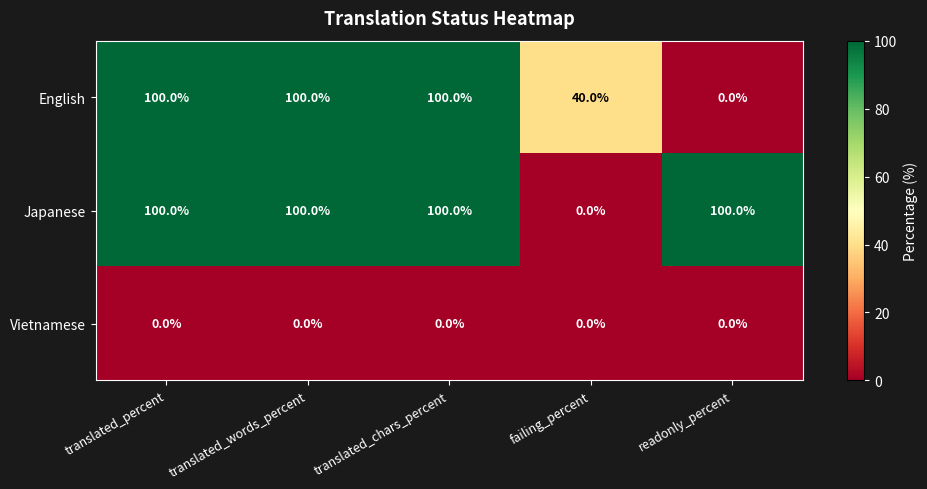

How many data points does each series have?

5